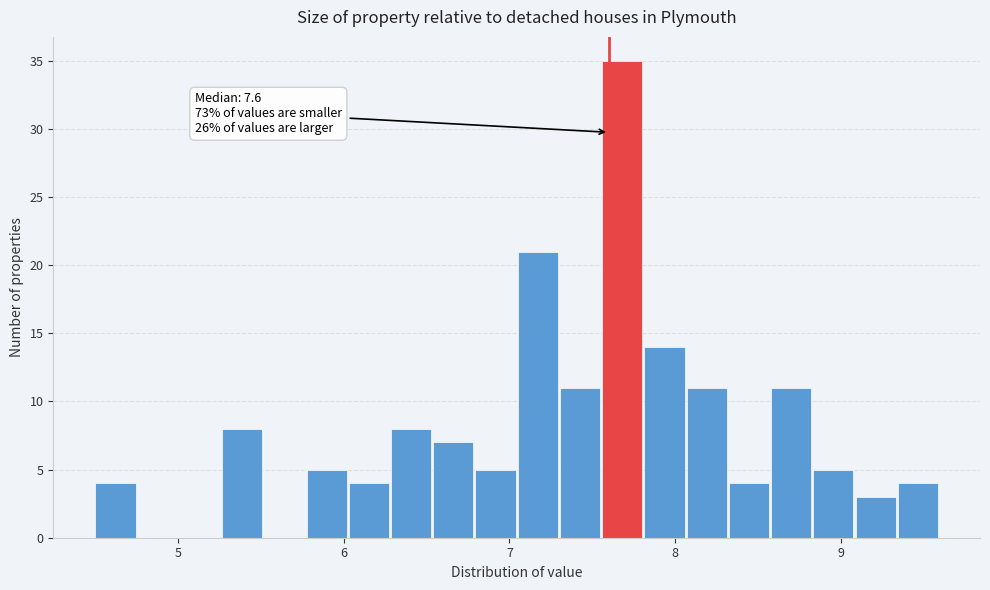

Around what value on the x-axis is the tallest bar? Give the approximate position of its centre, as read against the axis.

7.7